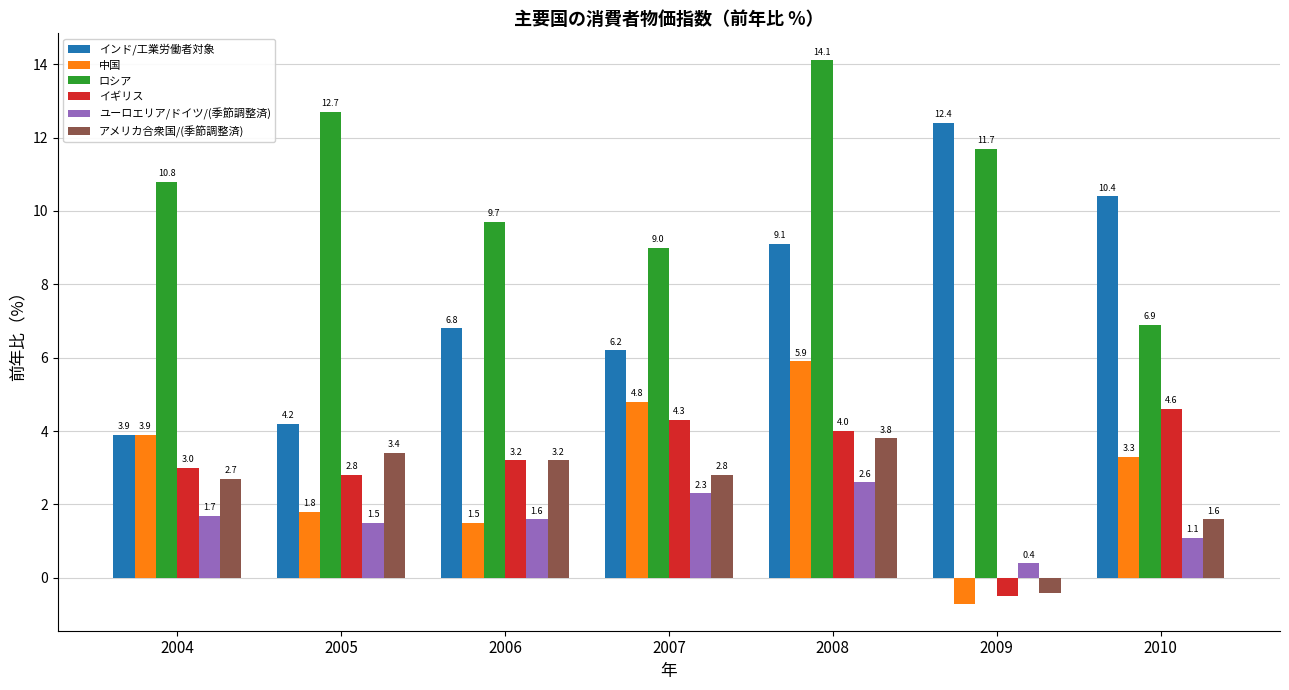

Where does the ユーロエリア/ドイツ/(季節調整済) series first go above 1?

2004